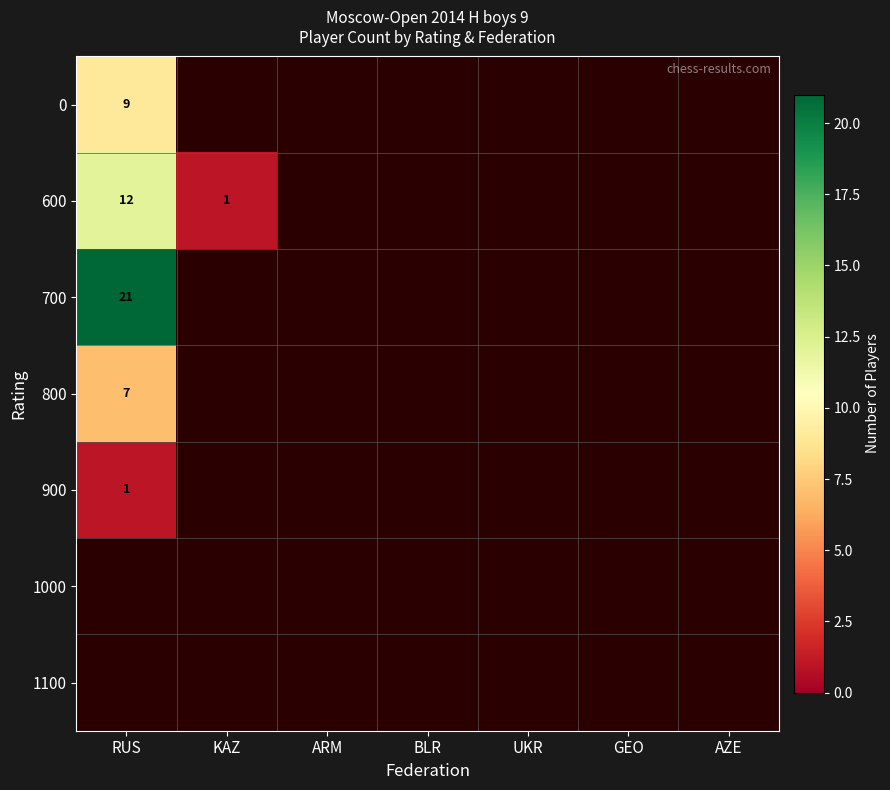

The 0 series shows 14 at RUS. True or false?

False